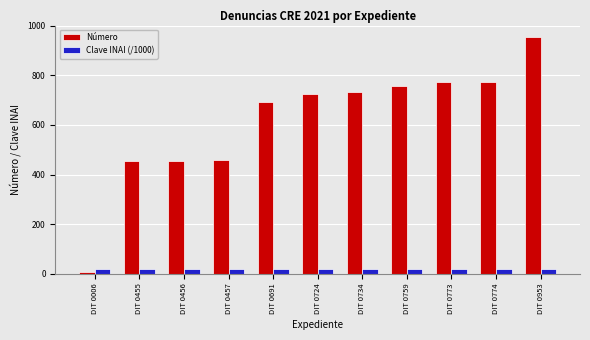

Which series has the largest total across all categories?

Número